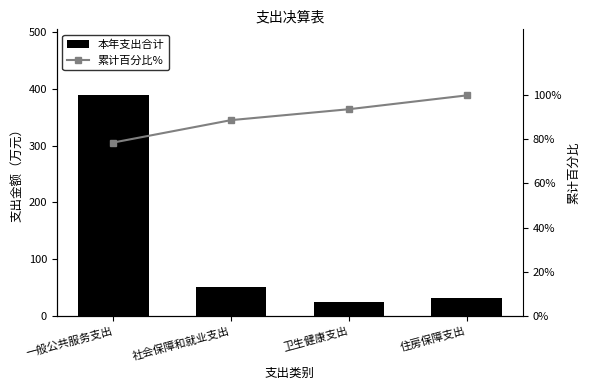

Which series has the largest total across all categories?

本年支出合计